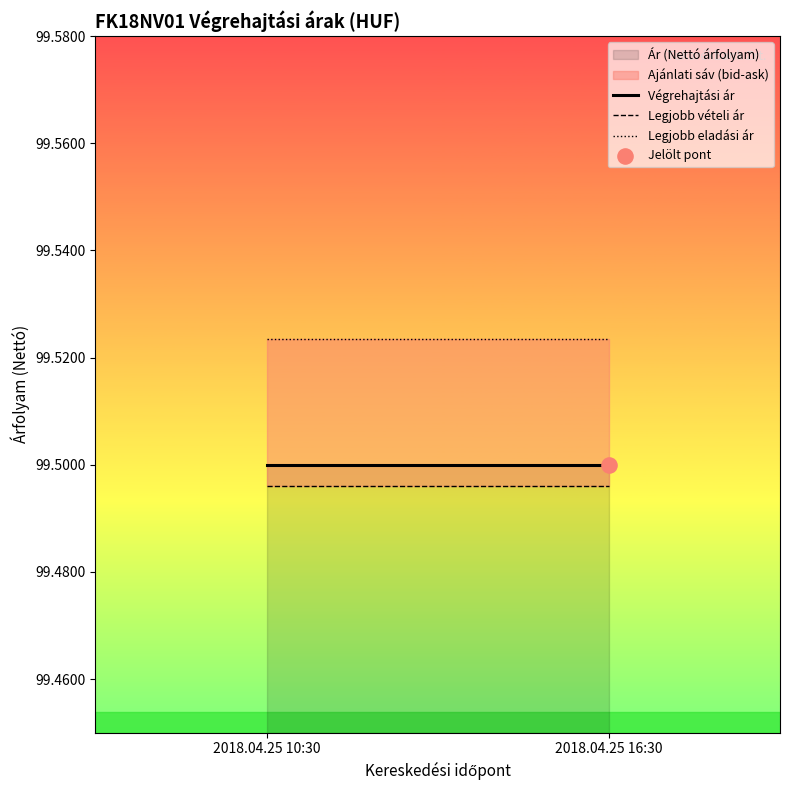

At which category is the sum across all series the highest?

2018.04.25 10:30